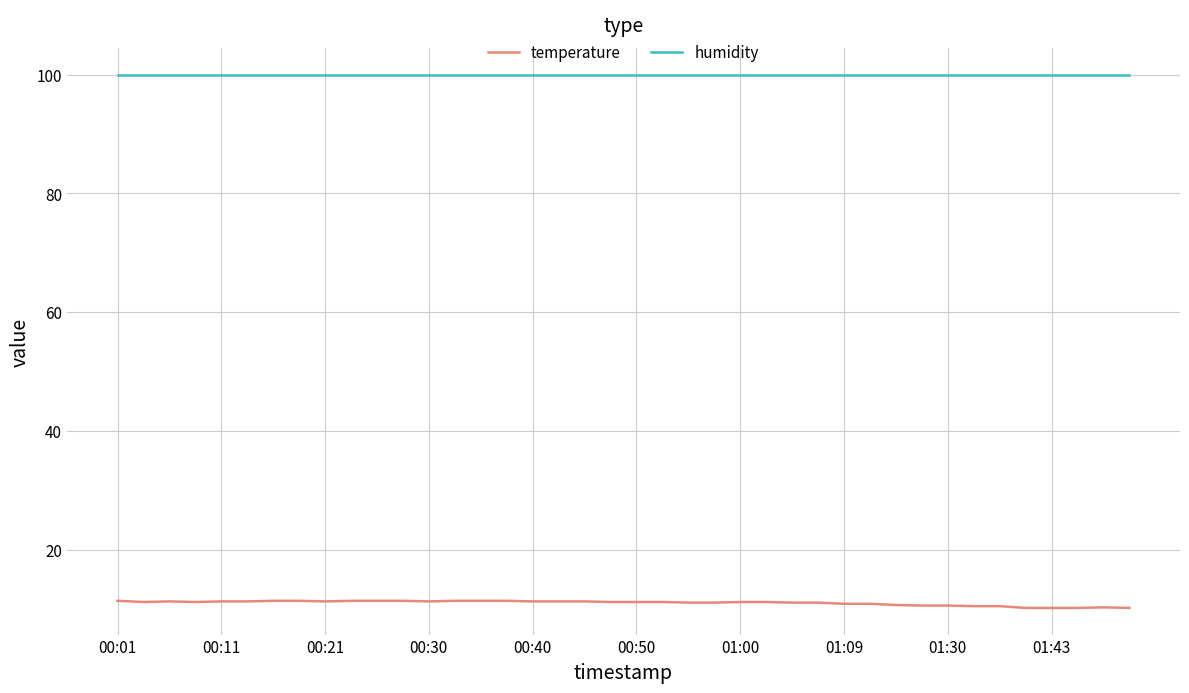

List the series in order of their peak value, highest first.

humidity, temperature